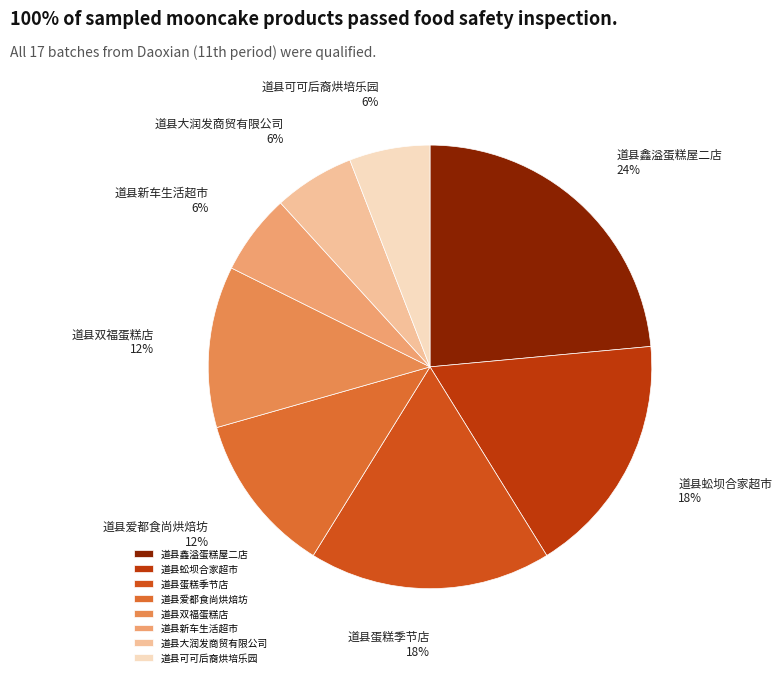

To the nearest percent, what portion does 道县大润发商贸有限公司 represent?

6%